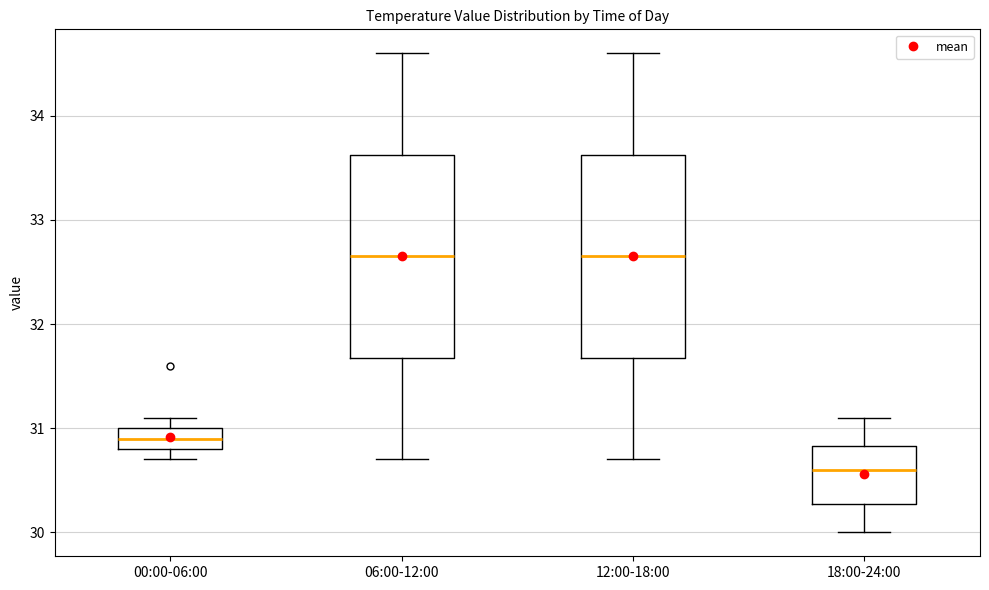

Where does the median line of the box for 12:00-18:00 sit on the y-axis? The values are not printed on the chart, so give them approximately, as read against the axis.

32.7